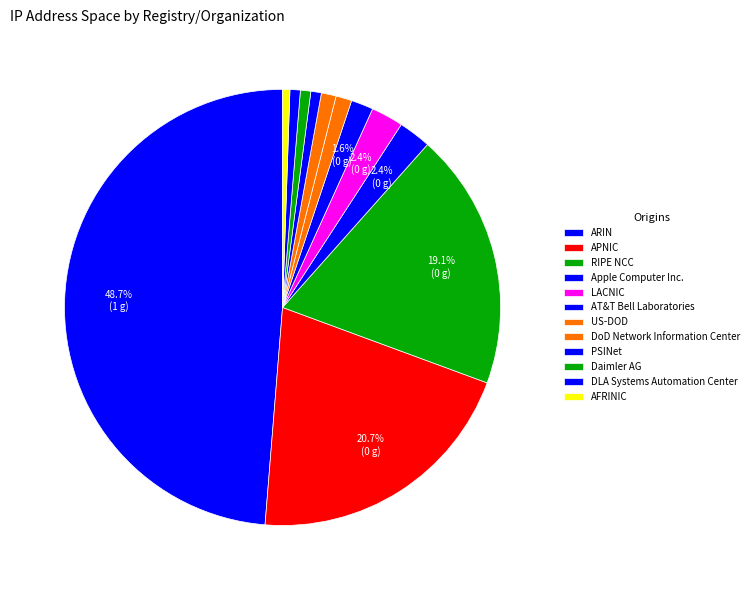

Is there any slice that represents more than half of the pie?

No